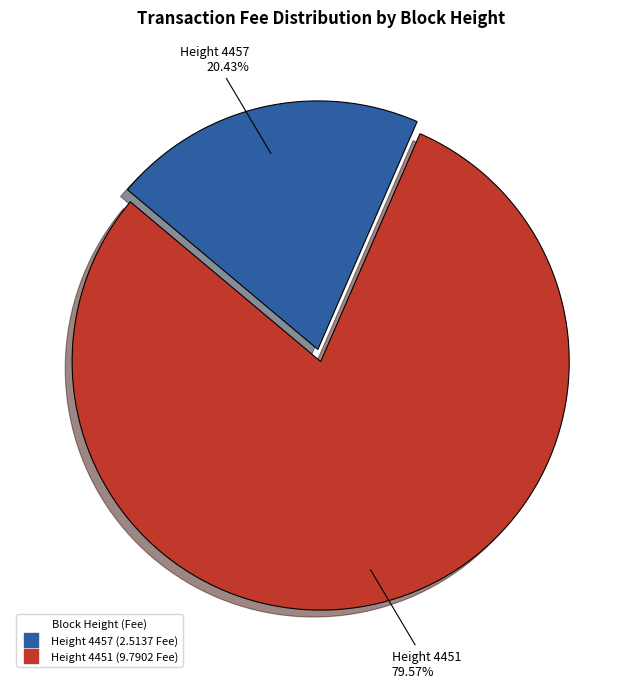

Does any single category account for the majority?

Yes